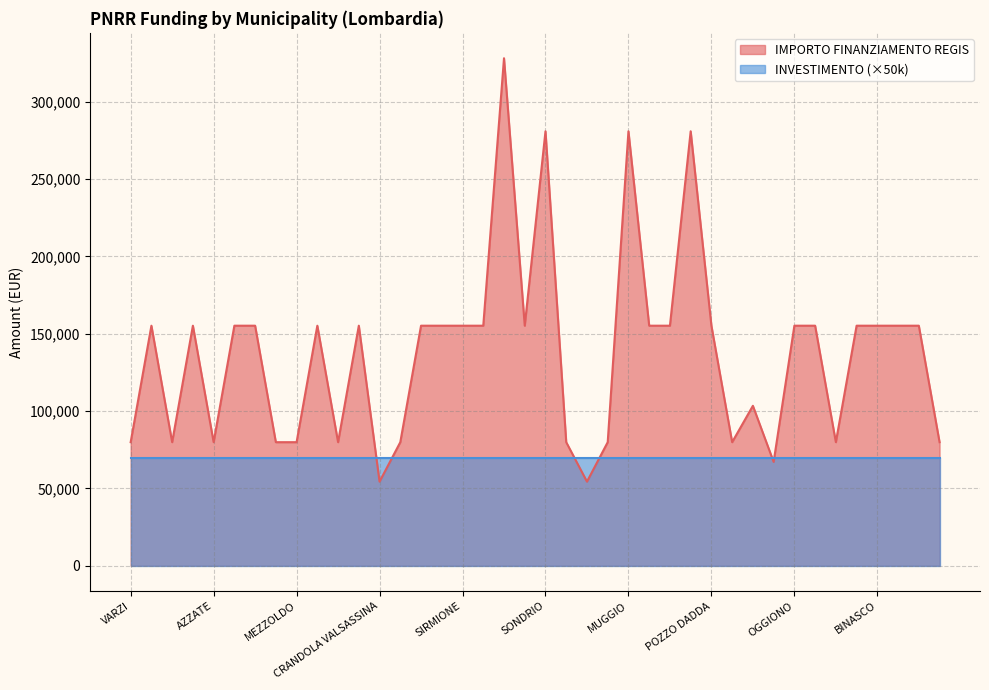

Reading right to left, list all the values displayed in this chart.

79922	155234	155234	155234	155234	79922	155234	155234	67167	103444	79922	155234	280932	155234	155234	280932	79922	54412	79922	280932	155234	328160	155234	155234	155234	155234	79922	54412	155234	79922	155234	79922	79922	155234	155234	79922	155234	79922	155234	79922